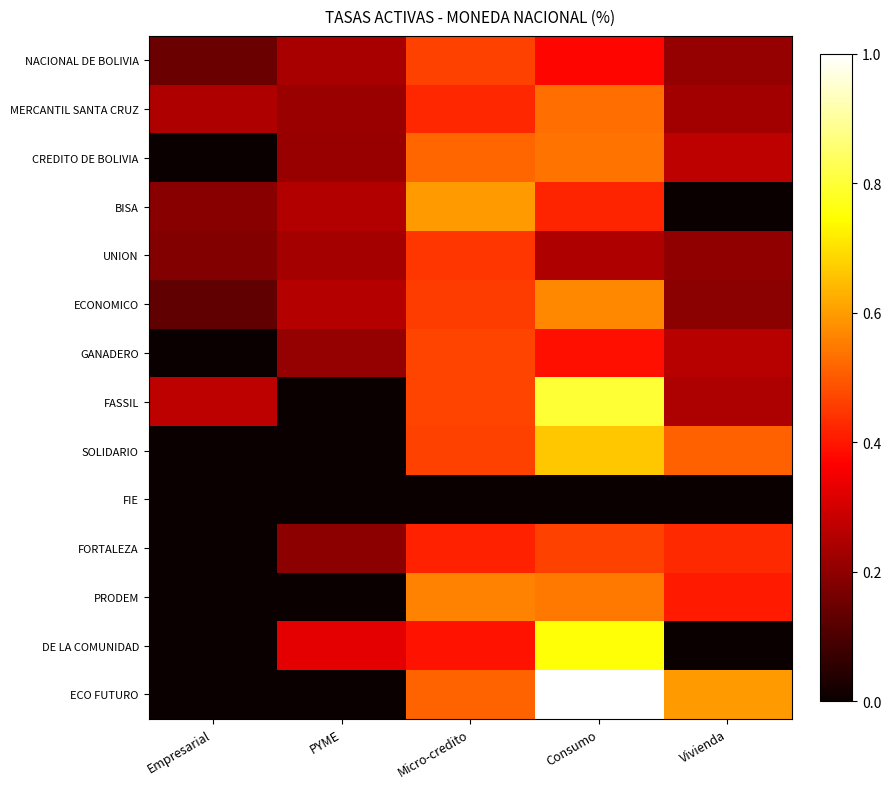

Reading right to left, what are all the values shown in this chart?

NACIONAL DE BOLIVIA: Vivienda=0.2	Consumo=0.4	Micro-credito=0.5	PYME=0.2	Empresarial=0.1
MERCANTIL SANTA CRUZ: Vivienda=0.2	Consumo=0.5	Micro-credito=0.4	PYME=0.2	Empresarial=0.2
CREDITO DE BOLIVIA: Vivienda=0.3	Consumo=0.5	Micro-credito=0.5	PYME=0.2	Empresarial=0.0
BISA: Vivienda=0.0	Consumo=0.4	Micro-credito=0.6	PYME=0.3	Empresarial=0.2
UNION: Vivienda=0.2	Consumo=0.2	Micro-credito=0.4	PYME=0.2	Empresarial=0.2
ECONOMICO: Vivienda=0.2	Consumo=0.6	Micro-credito=0.5	PYME=0.3	Empresarial=0.1
GANADERO: Vivienda=0.3	Consumo=0.4	Micro-credito=0.5	PYME=0.2	Empresarial=0.0
FASSIL: Vivienda=0.2	Consumo=0.8	Micro-credito=0.5	PYME=0.0	Empresarial=0.3
SOLIDARIO: Vivienda=0.5	Consumo=0.7	Micro-credito=0.5	PYME=0.0	Empresarial=0.0
FIE: Vivienda=0.0	Consumo=0.0	Micro-credito=0.0	PYME=0.0	Empresarial=0.0
FORTALEZA: Vivienda=0.4	Consumo=0.5	Micro-credito=0.4	PYME=0.2	Empresarial=0.0
PRODEM: Vivienda=0.4	Consumo=0.5	Micro-credito=0.6	PYME=0.0	Empresarial=0.0
DE LA COMUNIDAD: Vivienda=0.0	Consumo=0.8	Micro-credito=0.4	PYME=0.3	Empresarial=0.0
ECO FUTURO: Vivienda=0.6	Consumo=1.0	Micro-credito=0.5	PYME=0.0	Empresarial=0.0